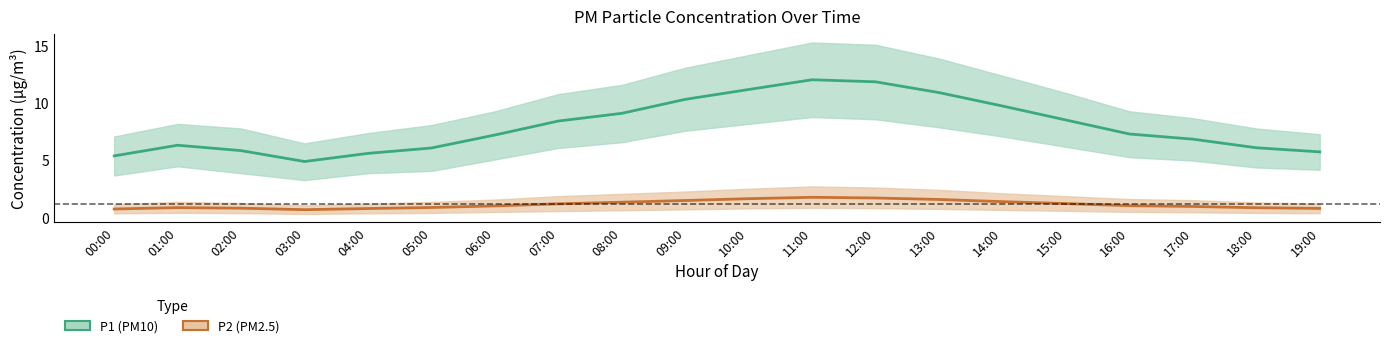

Between 01:00 and 06:00, which is larger?

06:00